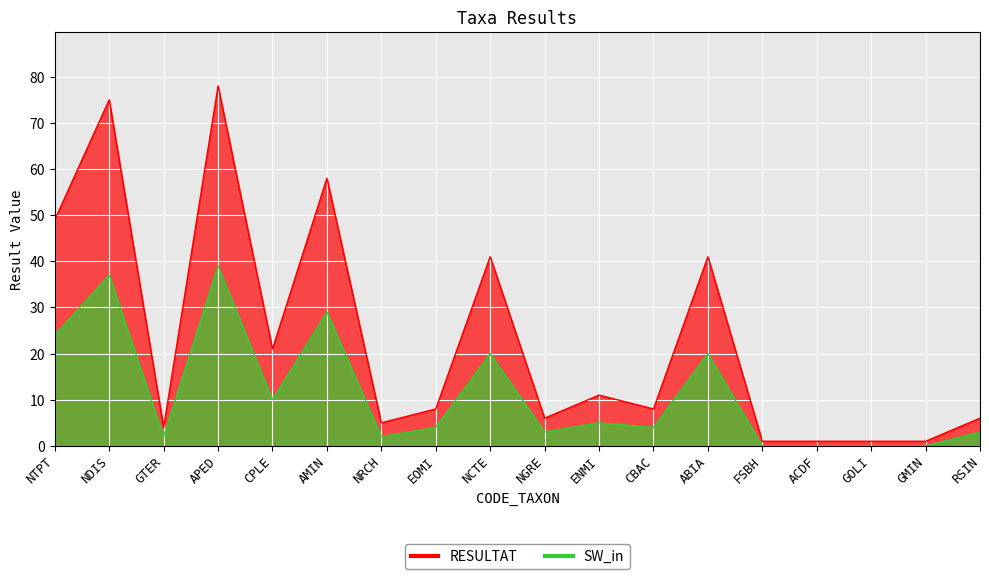

How many series are shown in this chart?

2